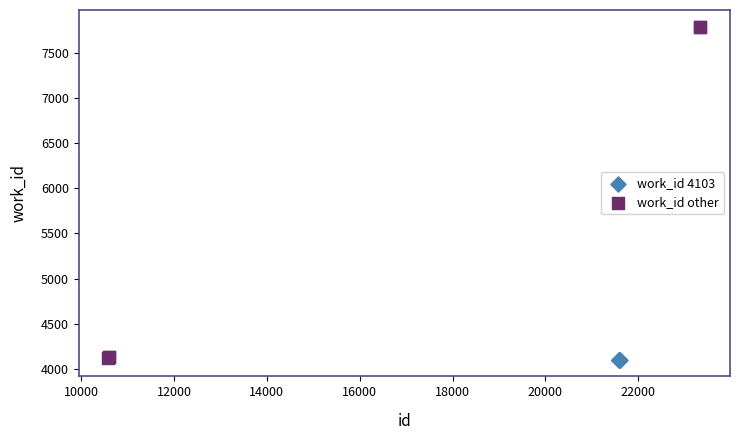

Which series contains the highest Y value?

work_id other